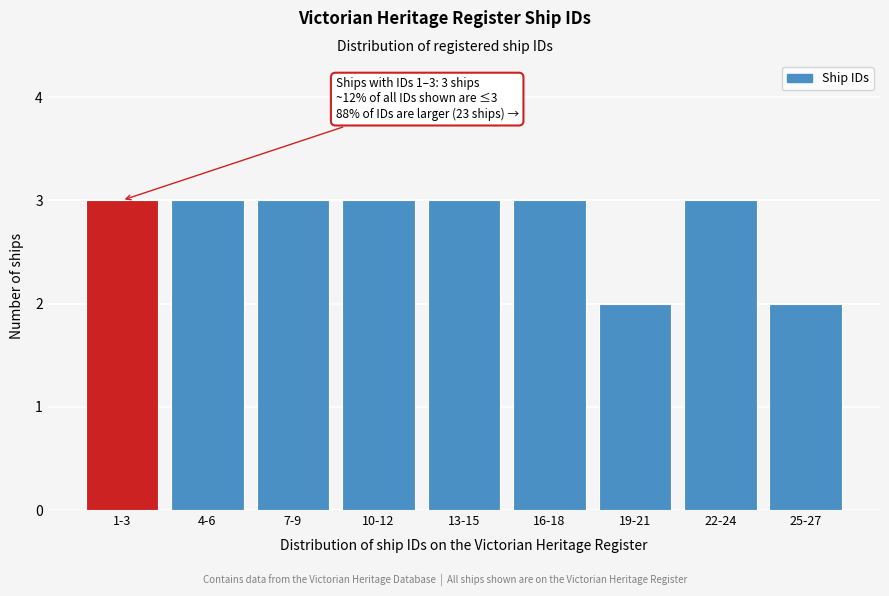

Reading right to left, list all the values displayed in this chart.

2	3	2	3	3	3	3	3	3